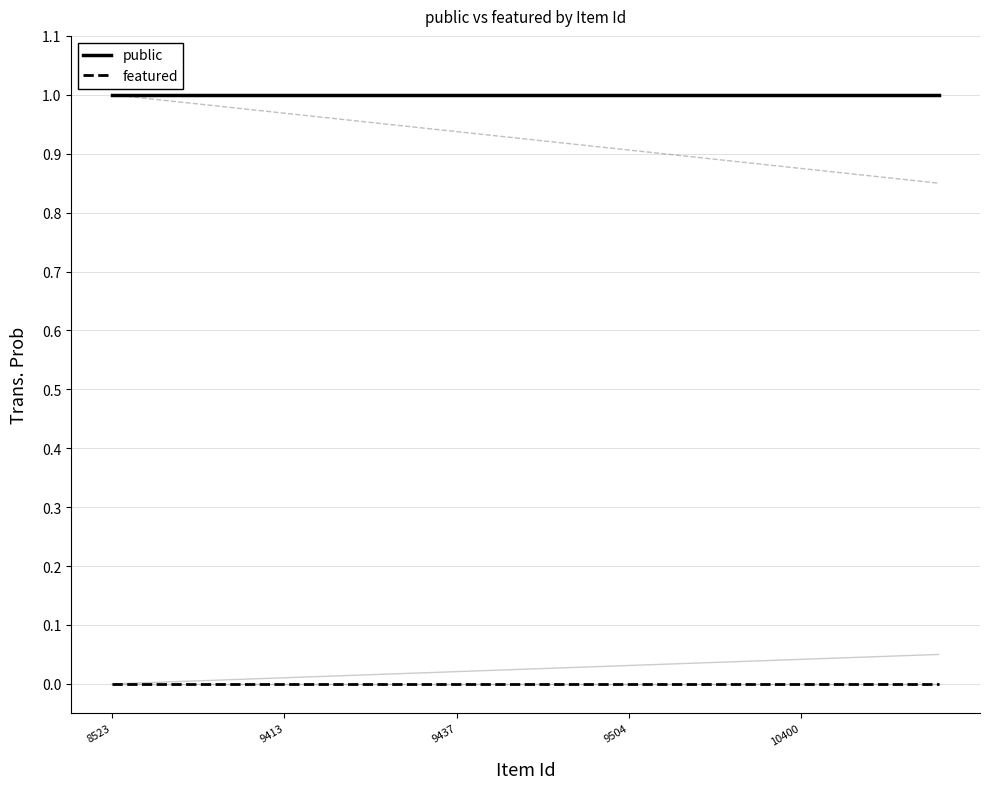

List the series in order of their overall mean, lowest first.

featured, public